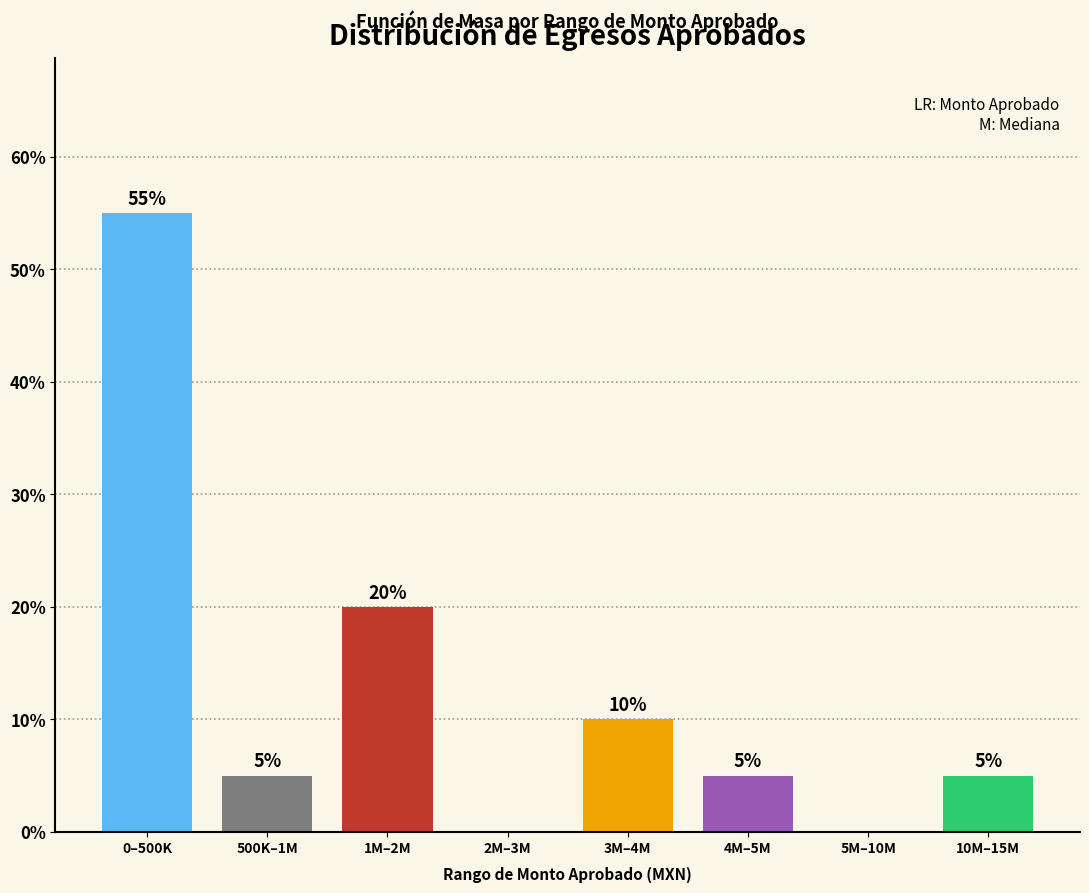

Reading left to right, what are all the values shown in this chart?

0–500K=55.0	500K–1M=5.0	1M–2M=20.0	2M–3M=0.0	3M–4M=10.0	4M–5M=5.0	5M–10M=0.0	10M–15M=5.0